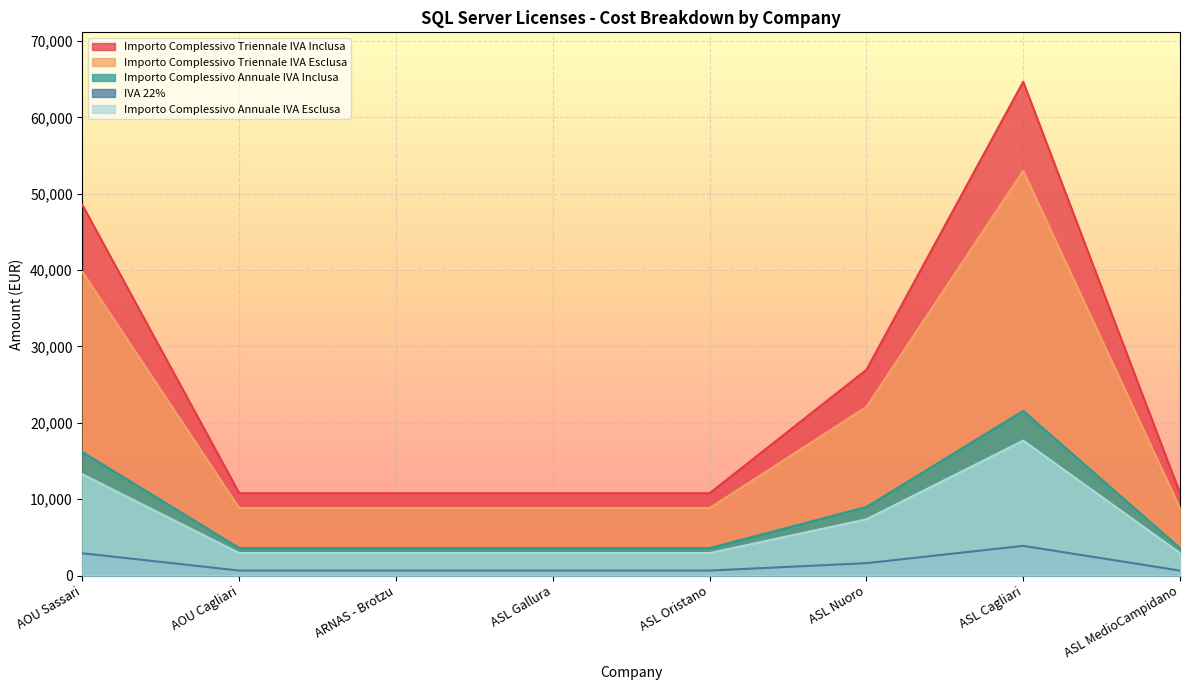

True or false: Importo Complessivo Triennale IVA Esclusa and Importo Complessivo Triennale IVA Inclusa intersect in this chart.

False